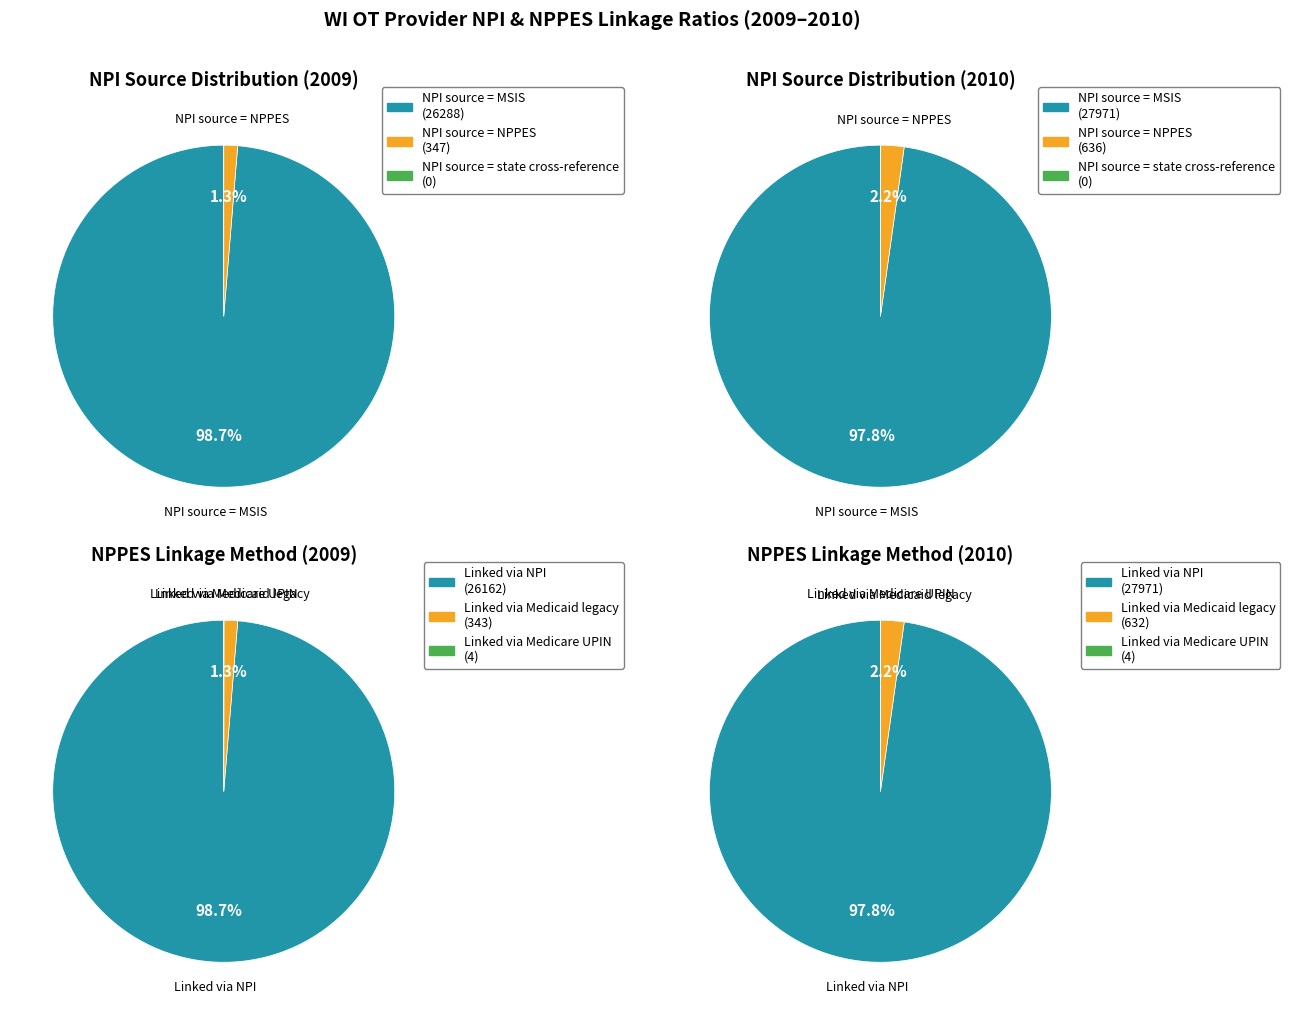

What is the smallest slice in the pie chart?

NPI source = state cross-reference